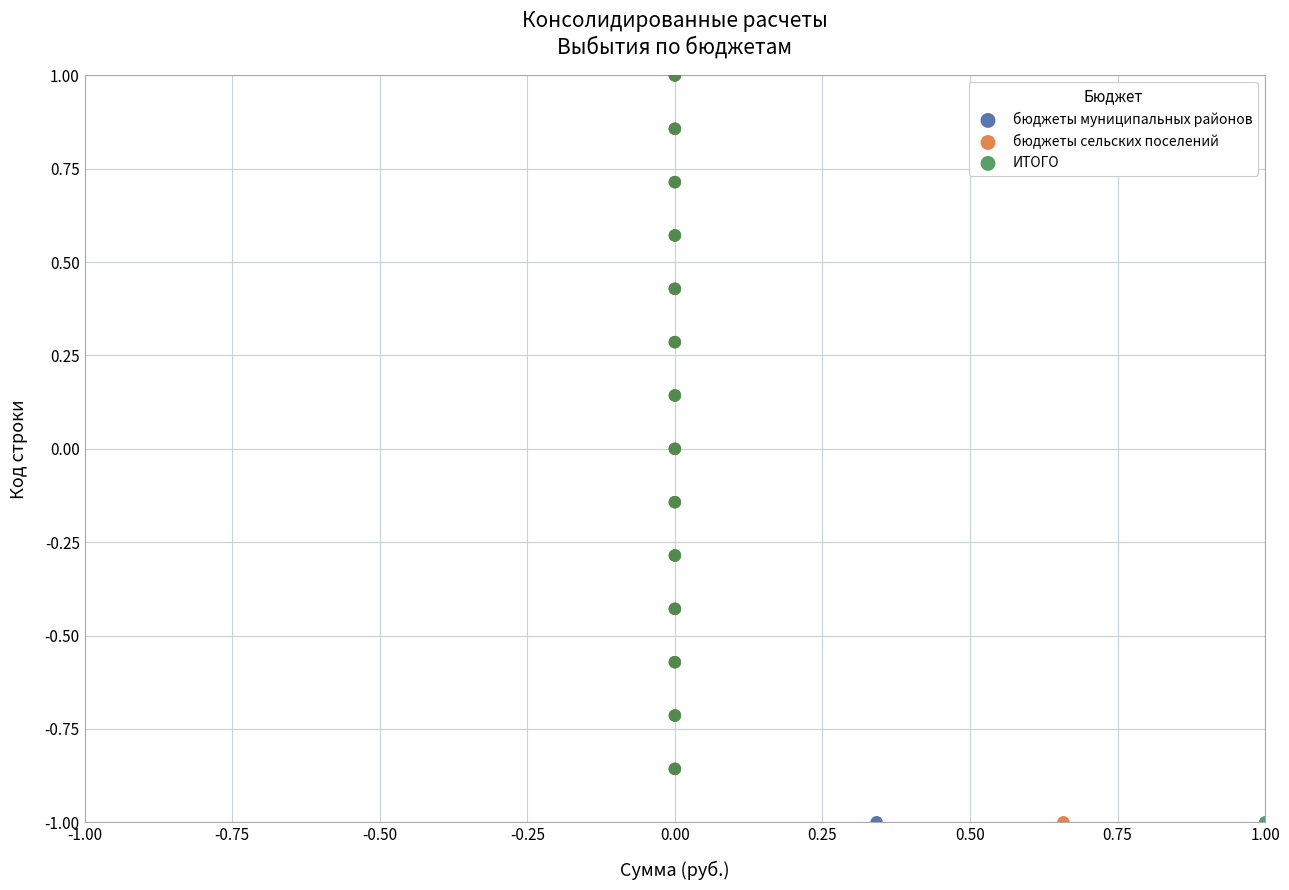

What are all the series names shown in the legend?

бюджеты муниципальных районов, бюджеты сельских поселений, ИТОГО